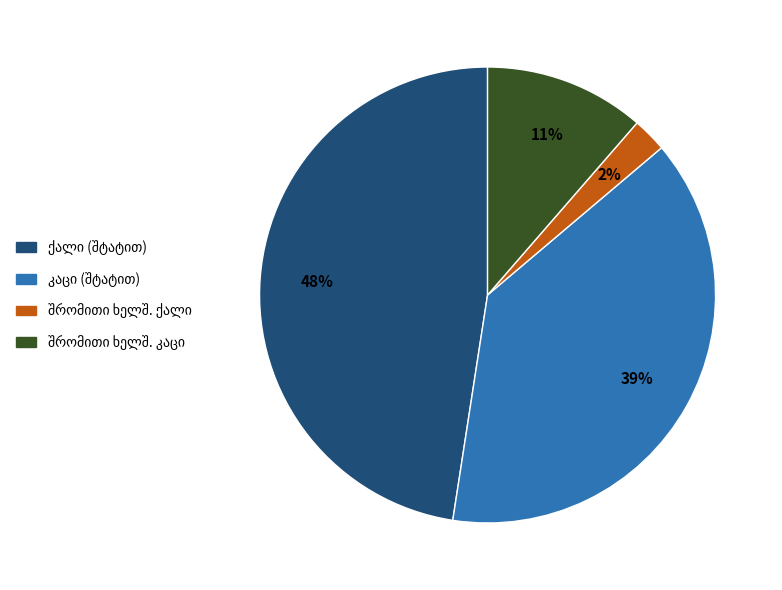

Does any single category account for the majority?

No